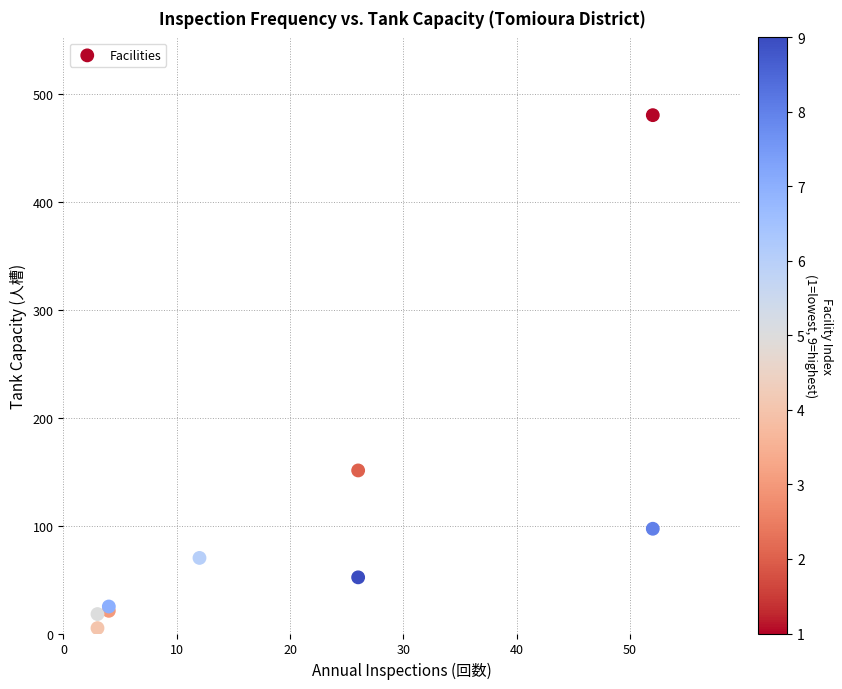

What Y value in the scatter plot is closest to 242?

151